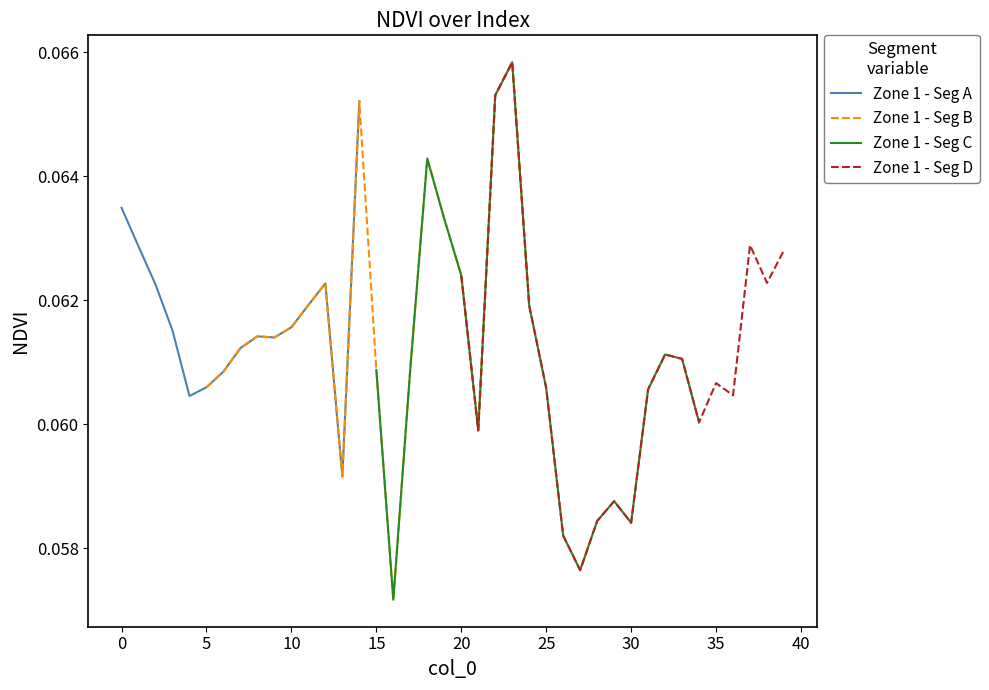

What is the approximate value at 36?

0.1